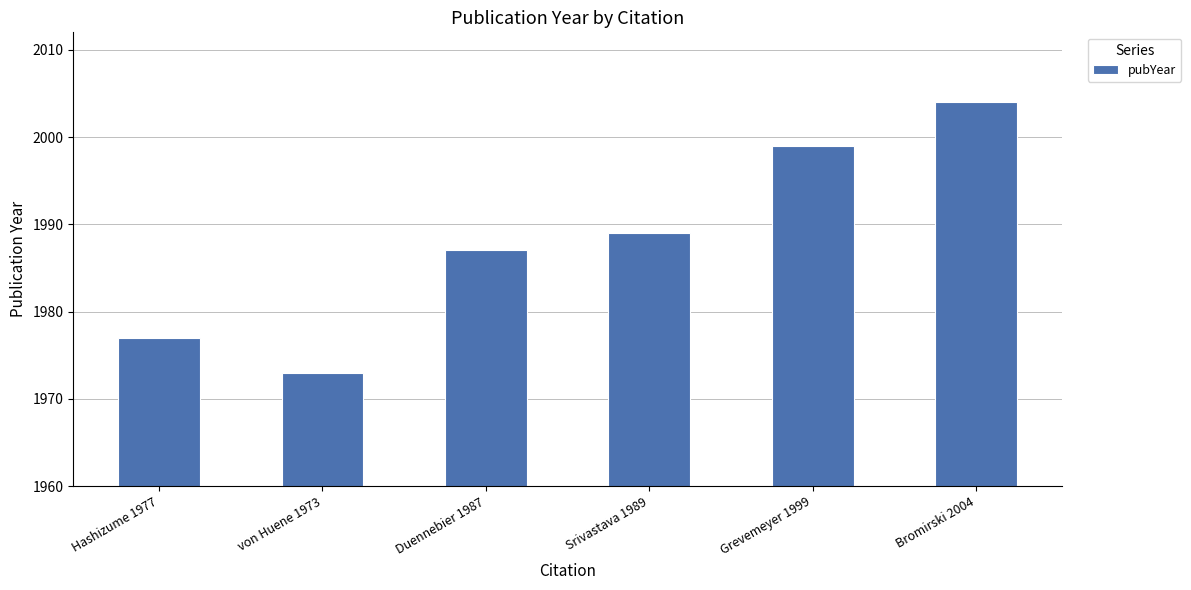

Rank the categories by value from highest to lowest.

Bromirski 2004, Grevemeyer 1999, Srivastava 1989, Duennebier 1987, Hashizume 1977, von Huene 1973